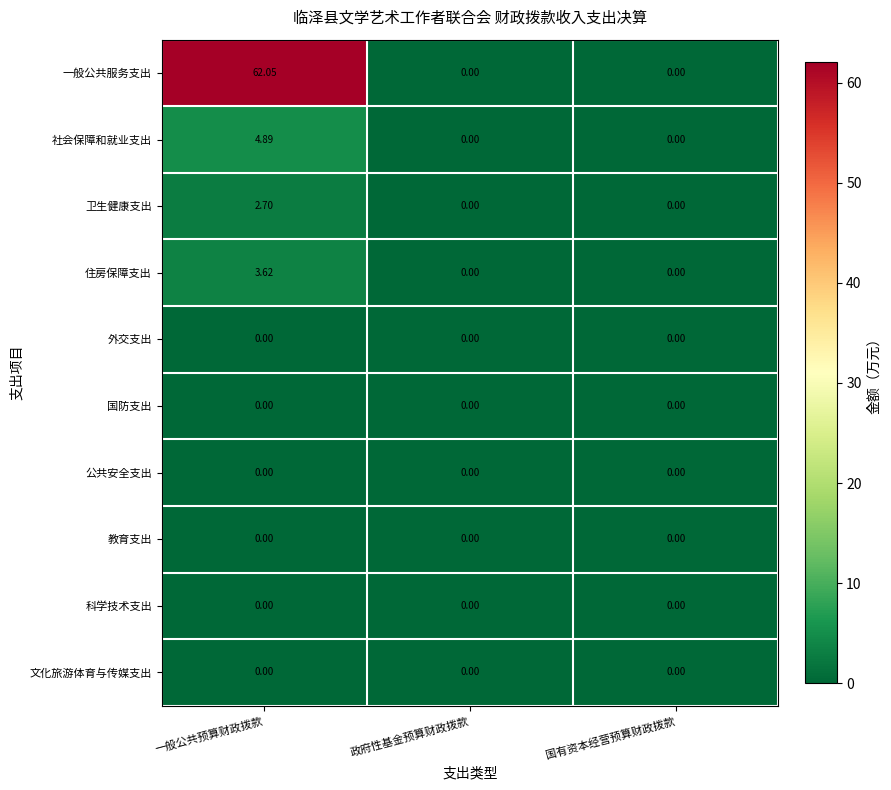

Which category has the highest value across all series?

一般公共预算财政拨款